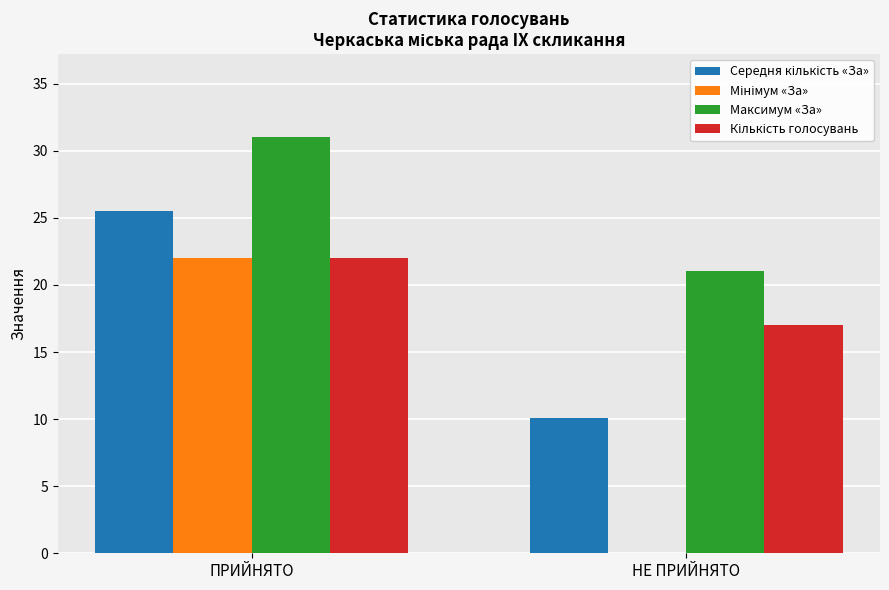

What is the maximum value shown in the chart?

31.0